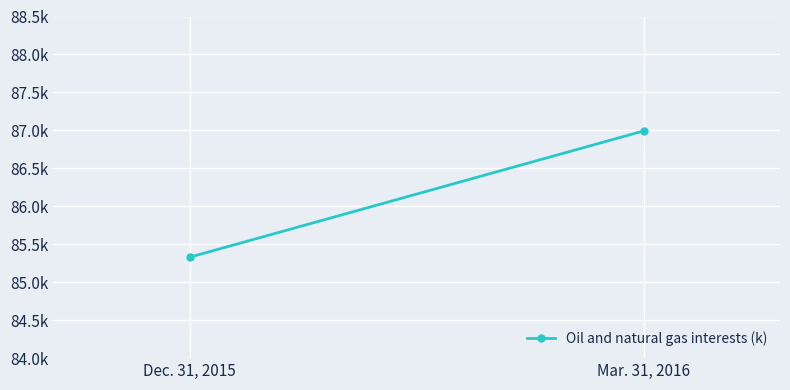

How many values are below 86?

1